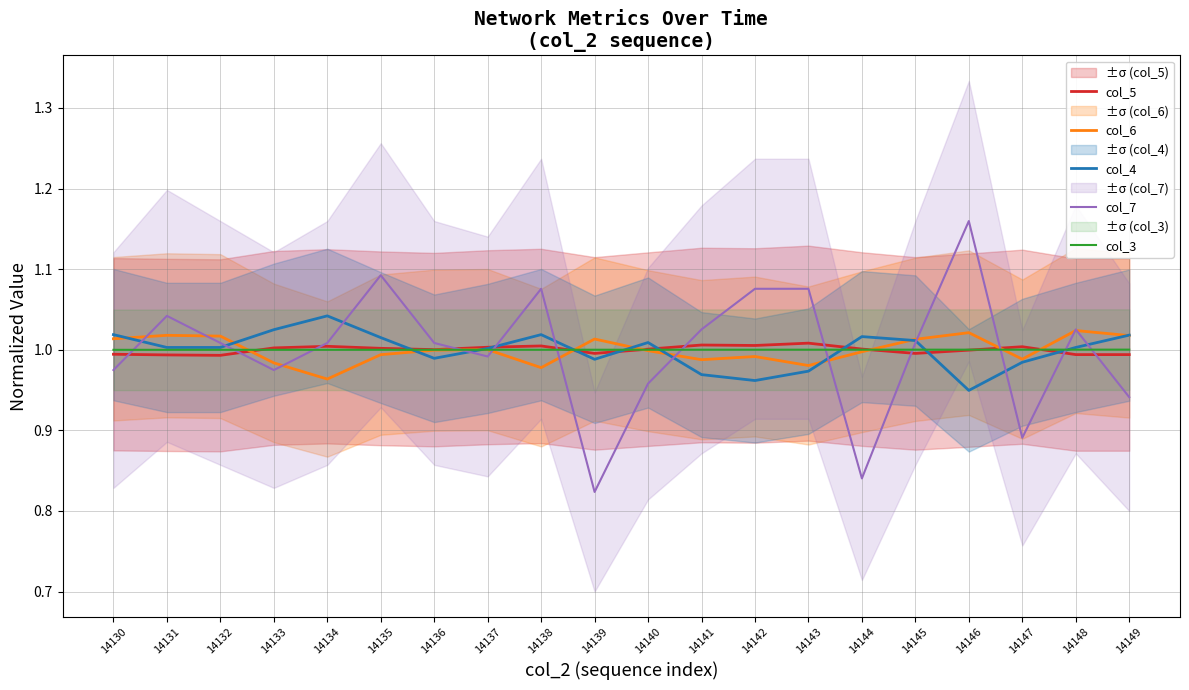

Read the col_3 value at 14132.

1.0